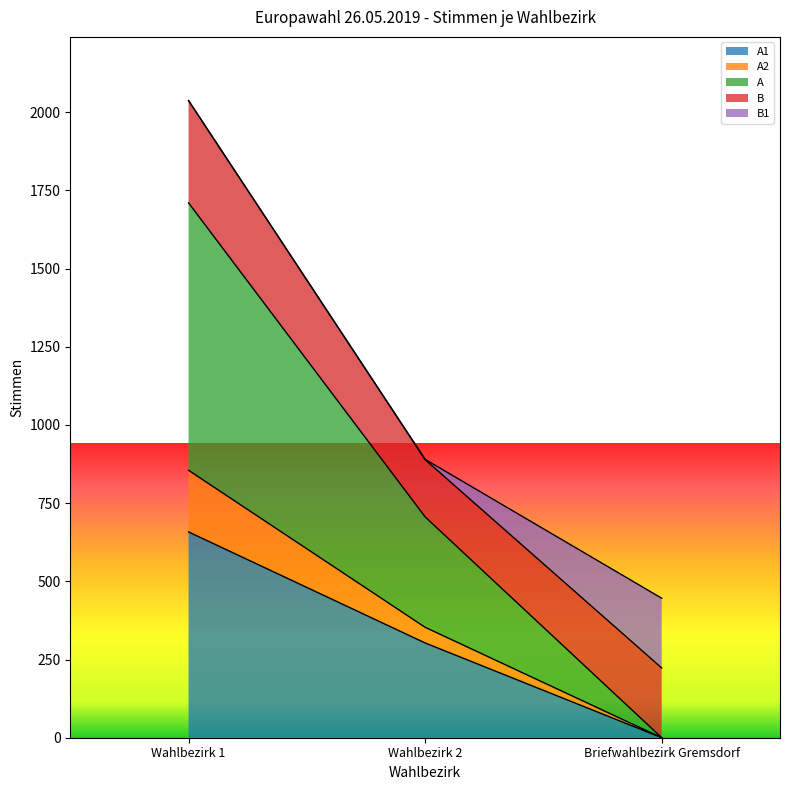

At which category is the sum across all series the highest?

Wahlbezirk 1